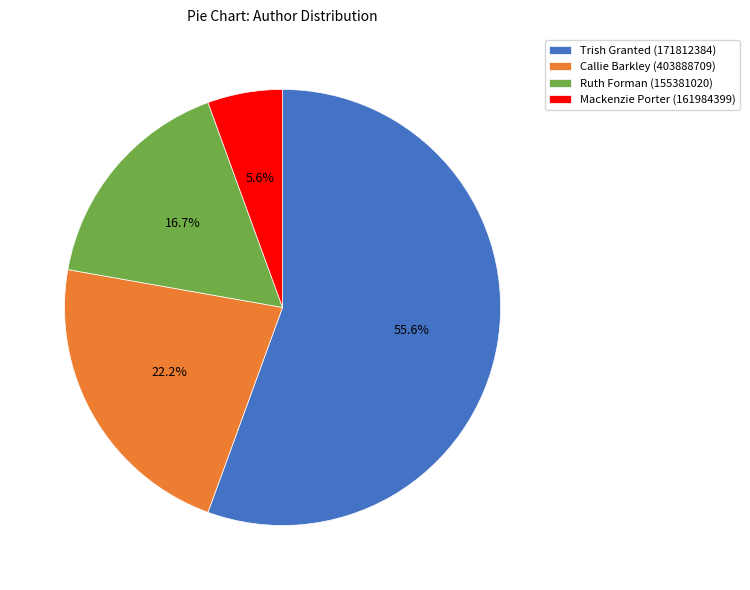

To the nearest percent, what percentage of the pie is Callie Barkley (403888709)?

22%